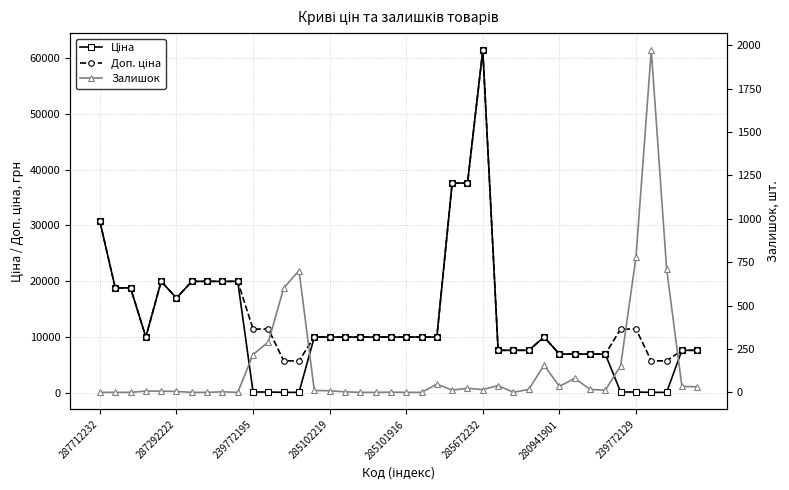

Where do Залишок and Ціна first cross each other?

9 and 10